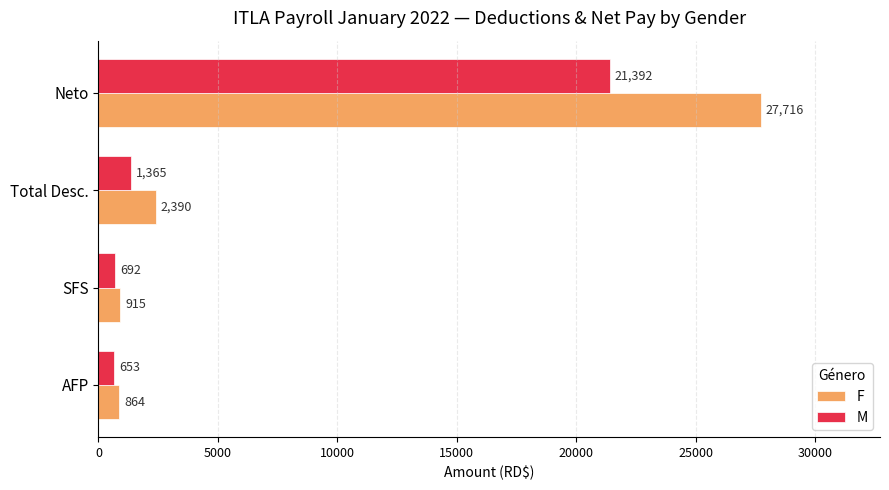

What is the minimum value shown in the chart?

653.1